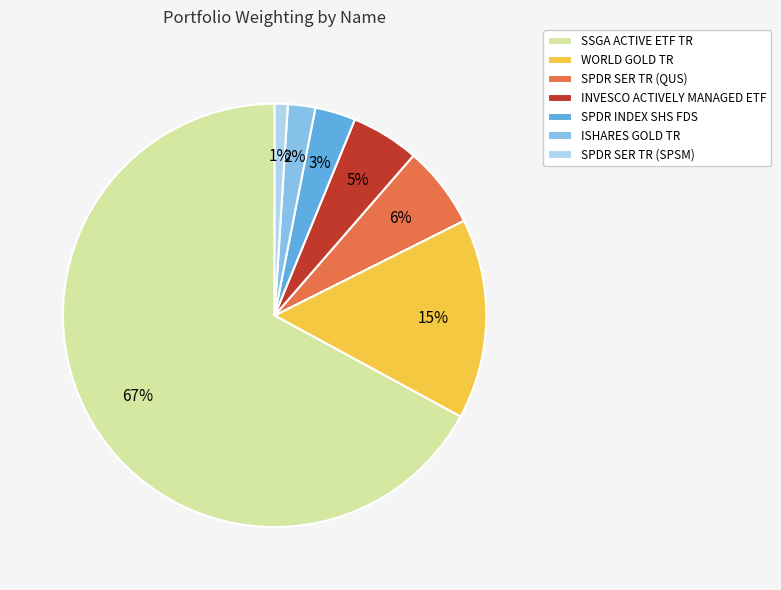

Which slice is the smallest?

SPDR SER TR (SPSM)